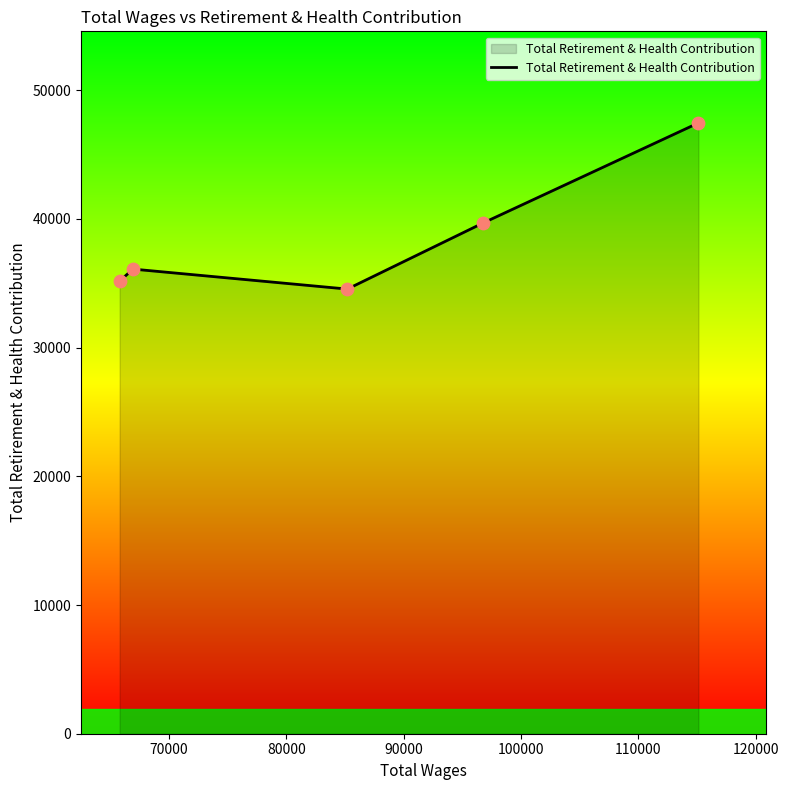

What is the average value?

38597